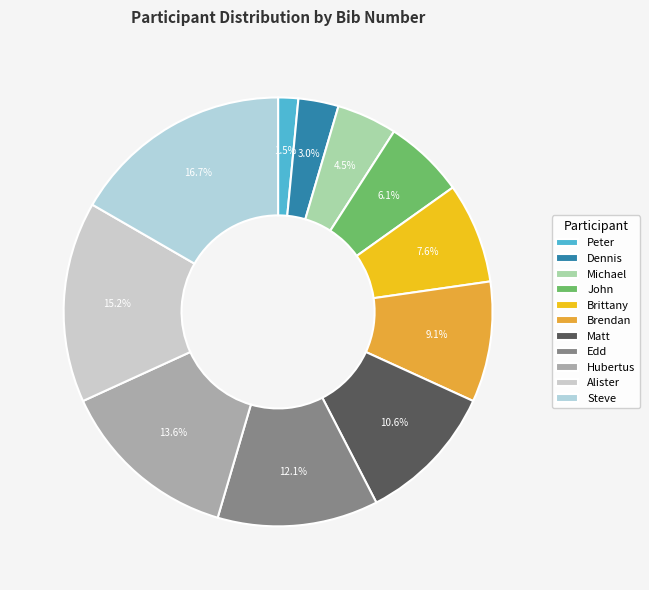

Which slice is the smallest?

Peter